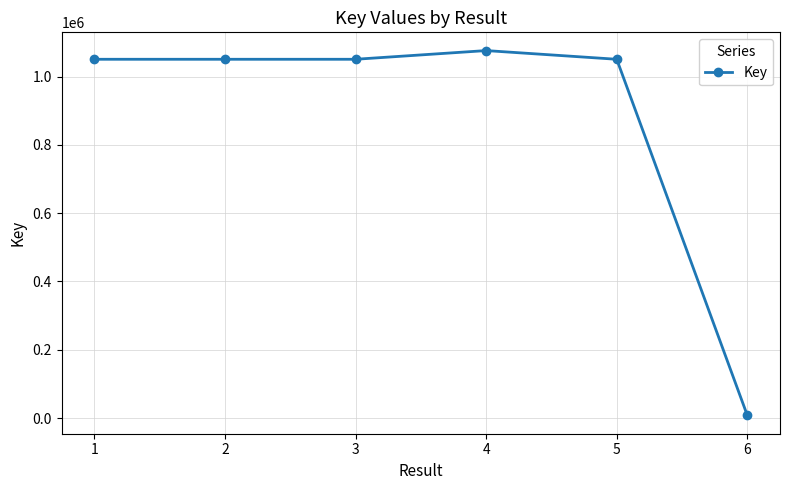

What is the sum of all values?

5287243